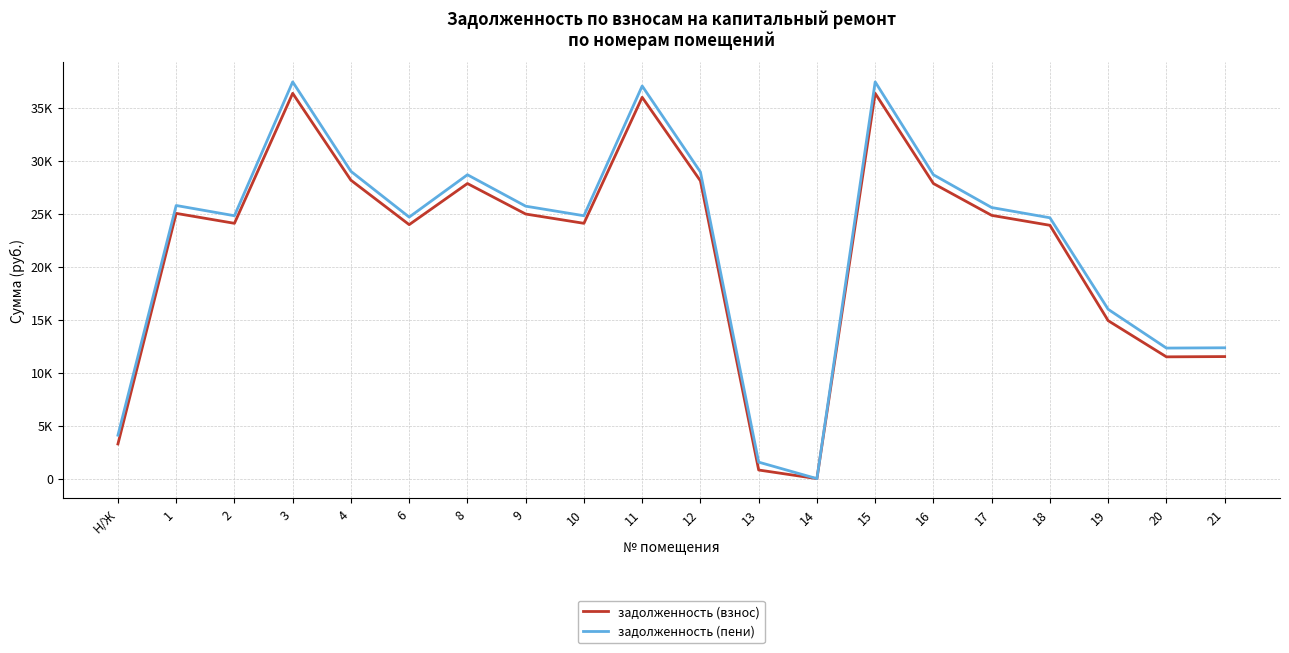

Which series changed the most between 2 and 15?

задолженность (пени)